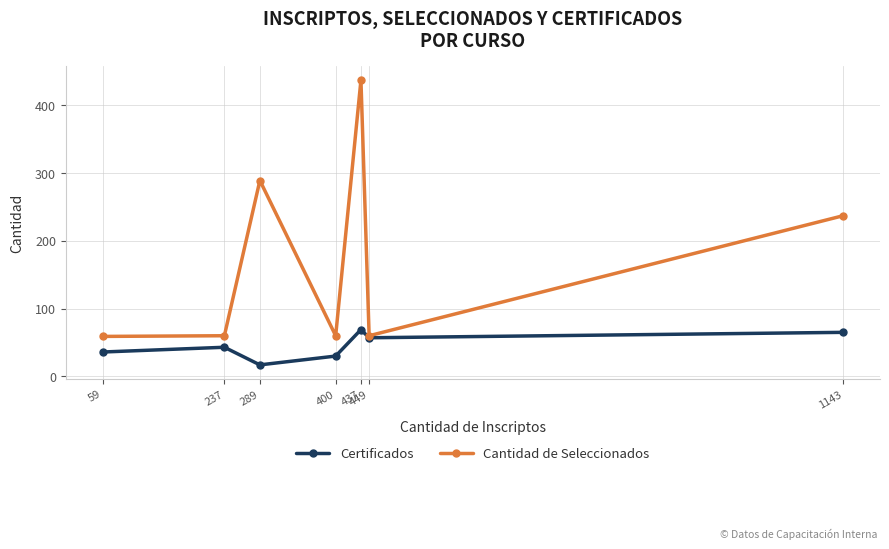

What is the spread (max minus min) of values at 1143?

172